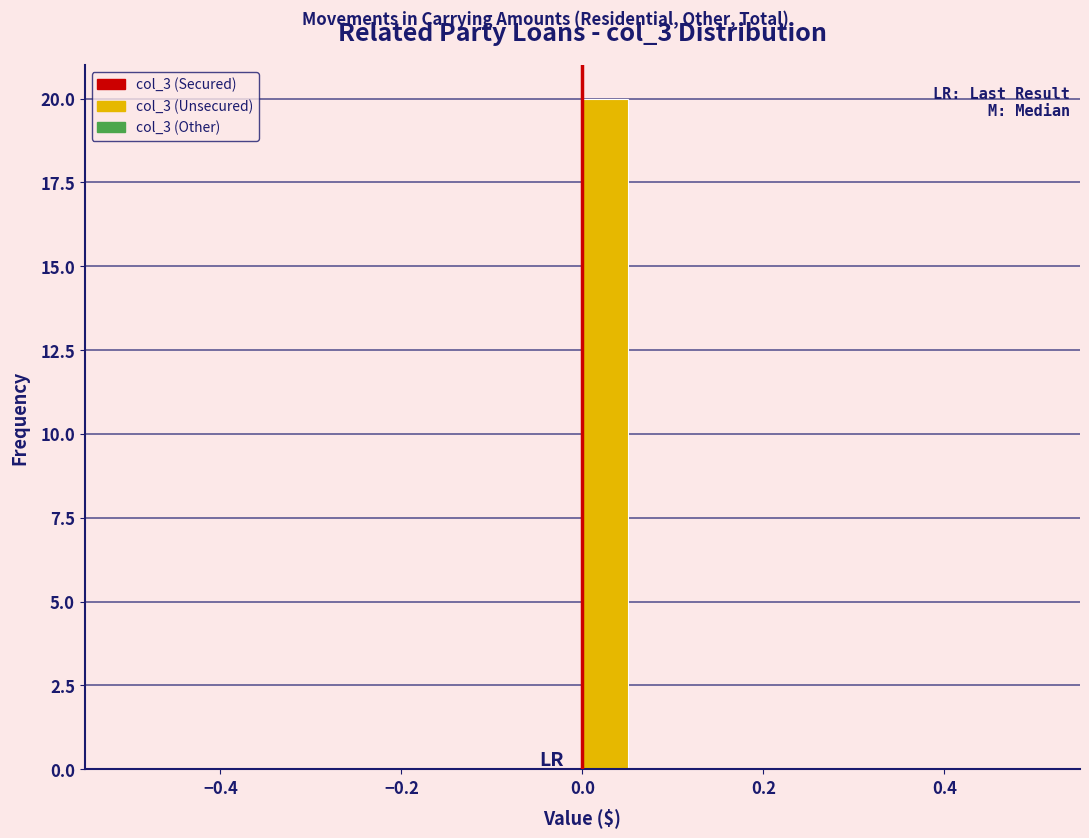

Read against the x-axis, roughly where is the centre of the tallest bar?

0.02